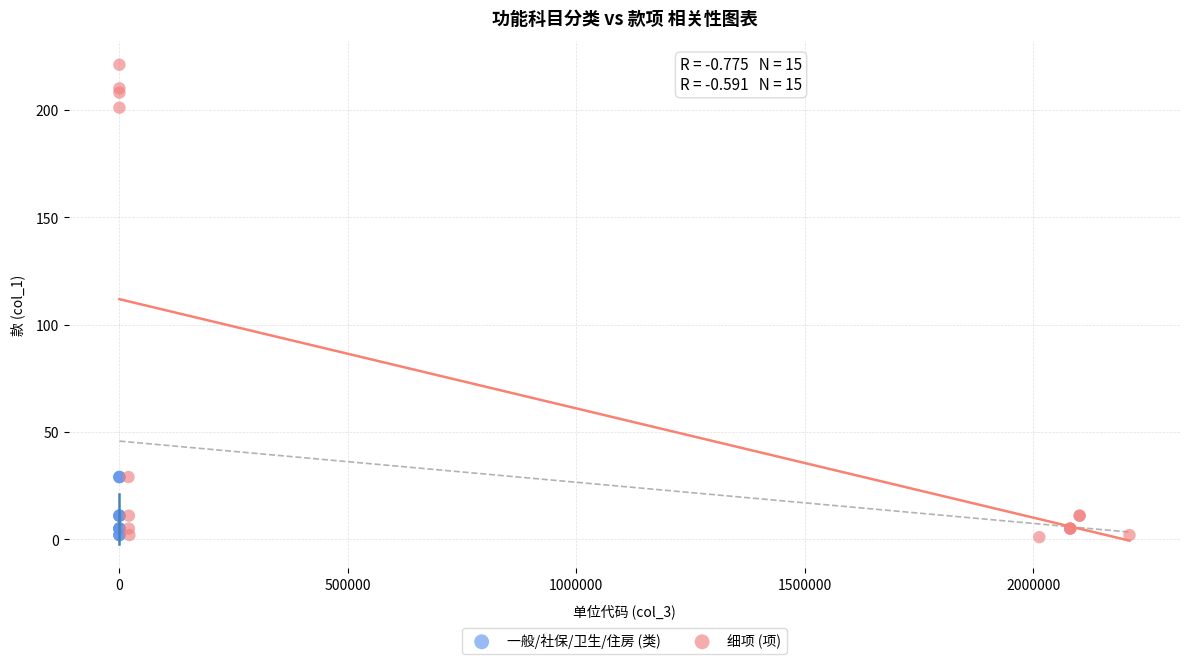

Which series has the widest spread of Y values?

细项 (项)